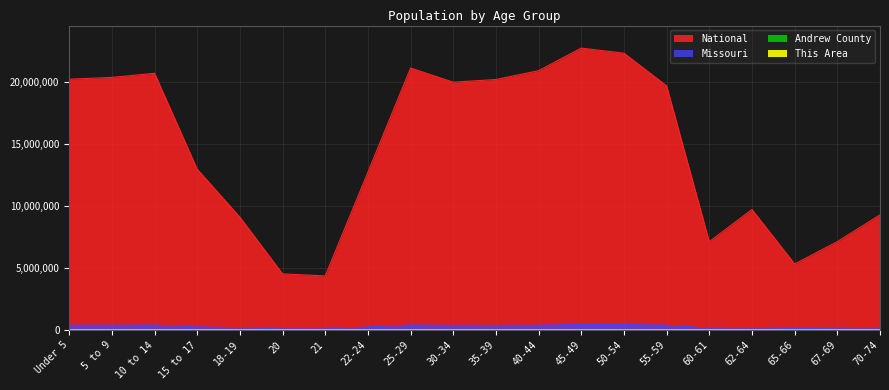

What is the spread (max minus min) of values at 60-61?

7113620